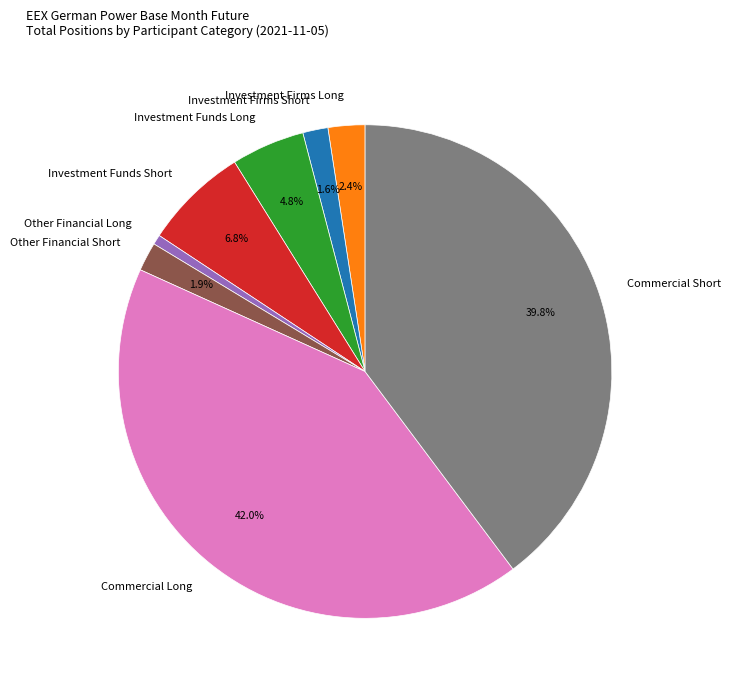

Does Investment Firms Short represent more than half of the total?

No